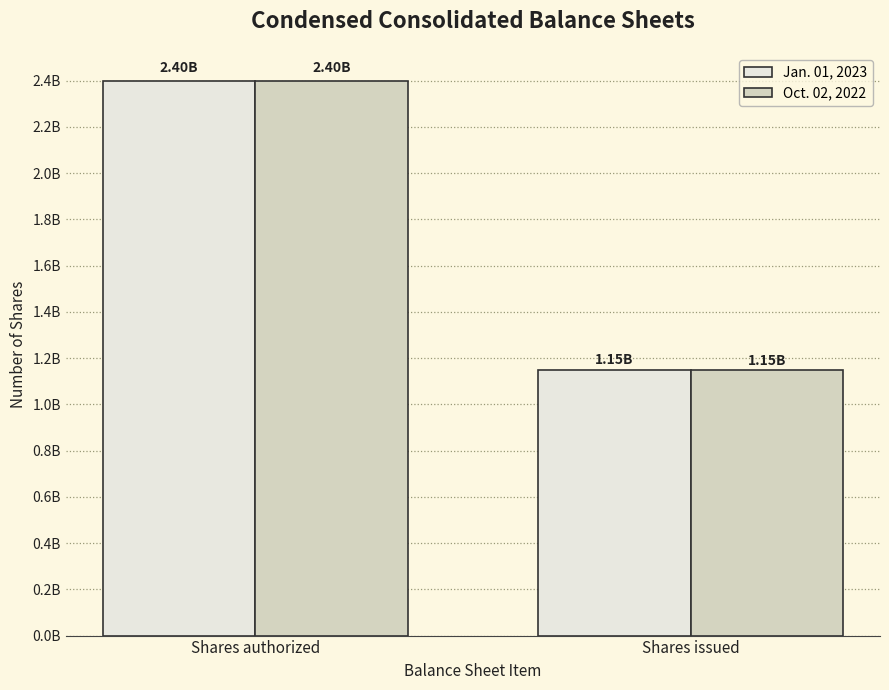

At which category is the sum across all series the highest?

Shares authorized